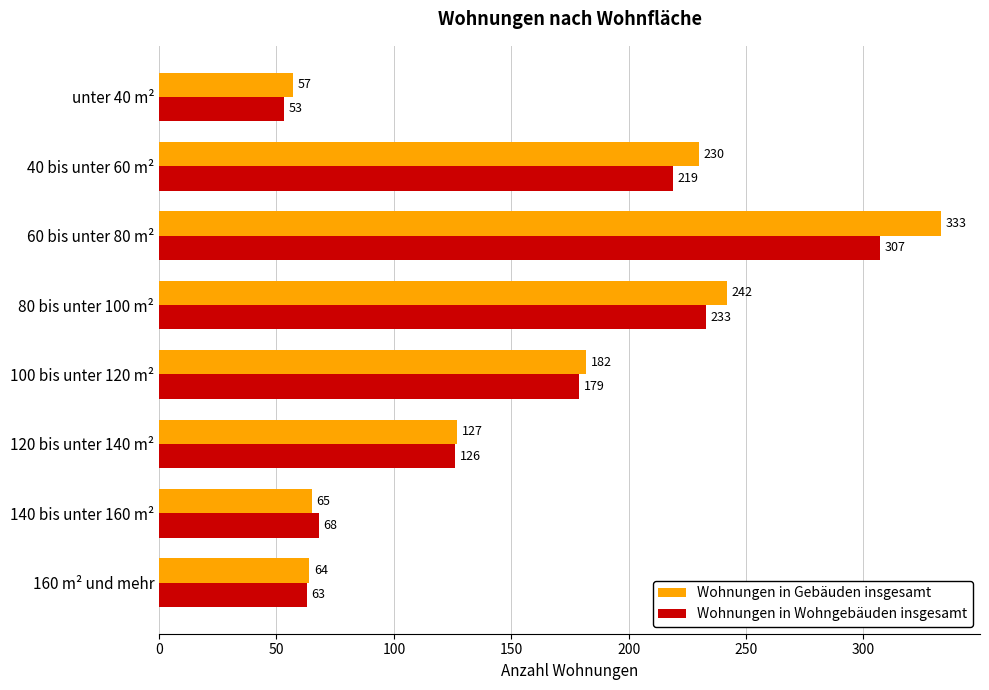

Rank the series by their maximum value, from highest to lowest.

Wohnungen in Gebäuden insgesamt, Wohnungen in Wohngebäuden insgesamt